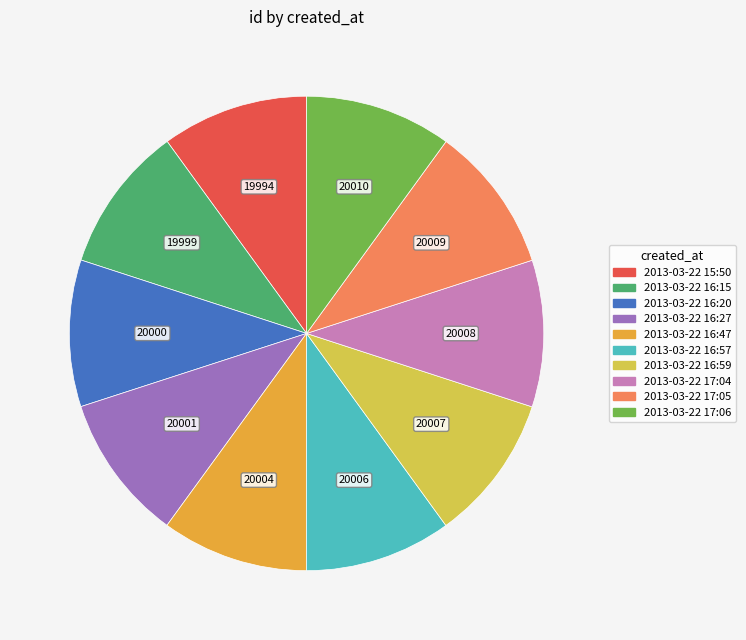

Approximately how many times larger is the value at 2013-03-22 16:27 compared to 2013-03-22 16:57?

1.0